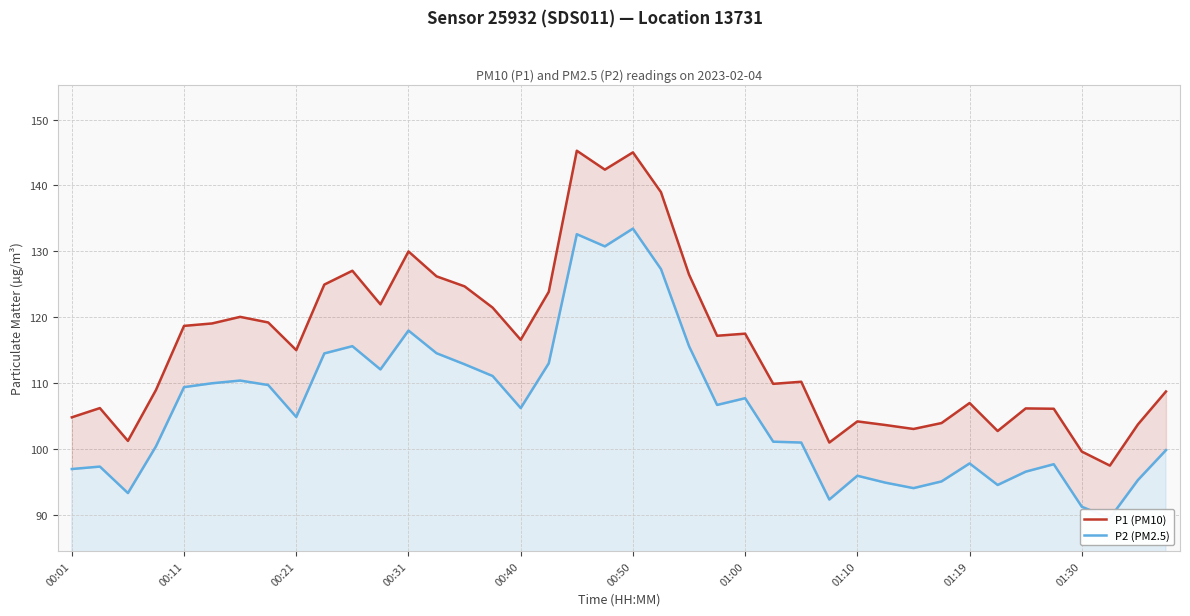

What is the difference between the second highest and second lowest values in the P1 (PM10) series?

45.4